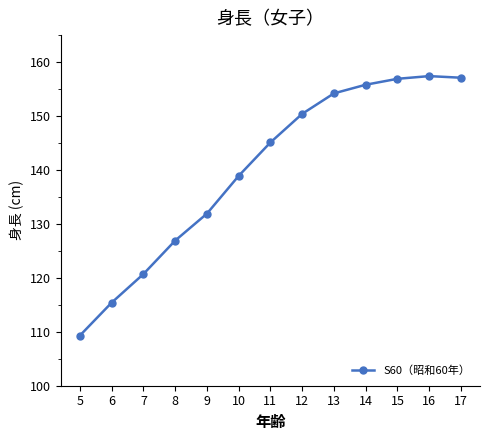

What is the change in value from 5 to 10?

+29.6